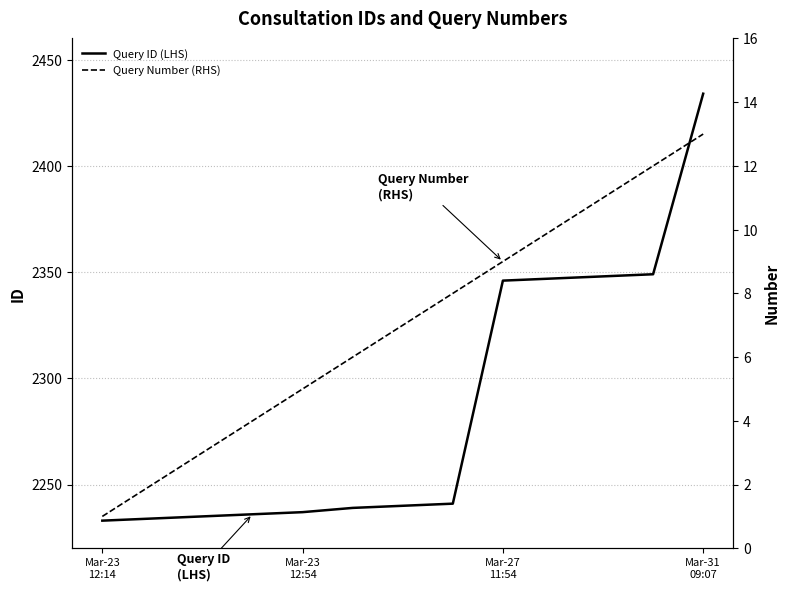

True or false: Query ID (LHS) and Query Number (RHS) cross at least once.

False